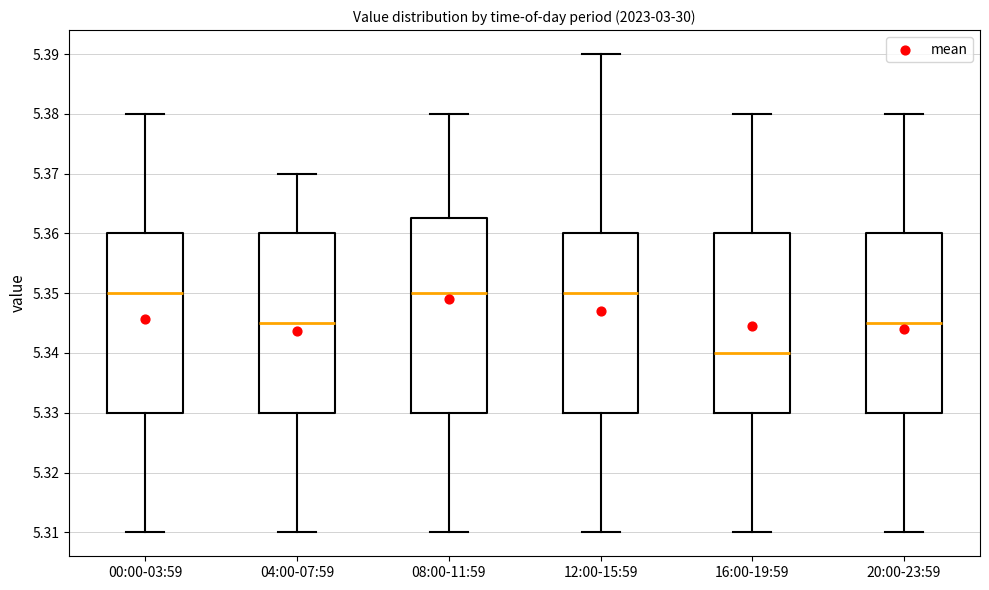

Reading left to right, read every box against the y-axis: the position of its median line, the range the box covers, and the ends of its whiskers. The values are not printed on the chart, so give them approximately, as read against the axis.

00:00-03:59: median 5.350, box 5.330 to 5.360, whiskers 5.310 to 5.380
04:00-07:59: median 5.345, box 5.330 to 5.360, whiskers 5.310 to 5.370
08:00-11:59: median 5.350, box 5.330 to 5.363, whiskers 5.310 to 5.380
12:00-15:59: median 5.350, box 5.330 to 5.360, whiskers 5.310 to 5.390
16:00-19:59: median 5.340, box 5.330 to 5.360, whiskers 5.310 to 5.380
20:00-23:59: median 5.345, box 5.330 to 5.360, whiskers 5.310 to 5.380